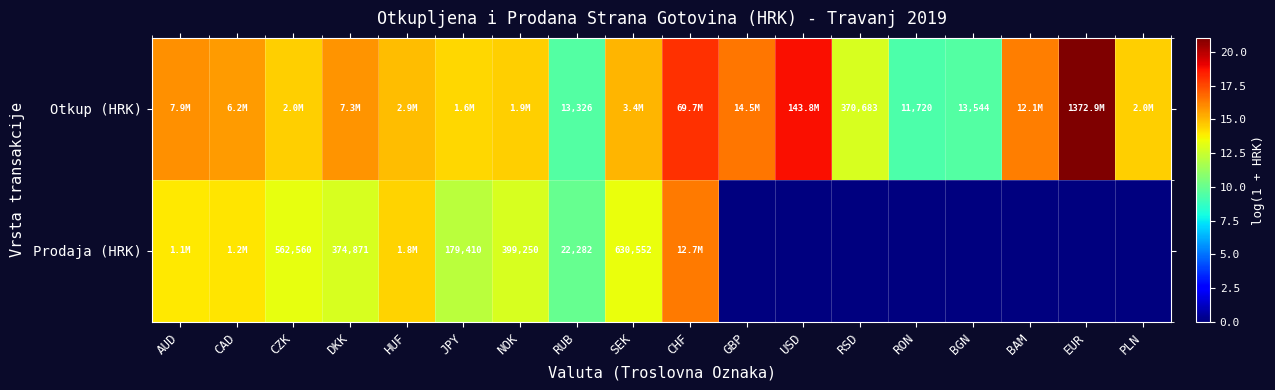

What is the total value across all series at USD?

18.8